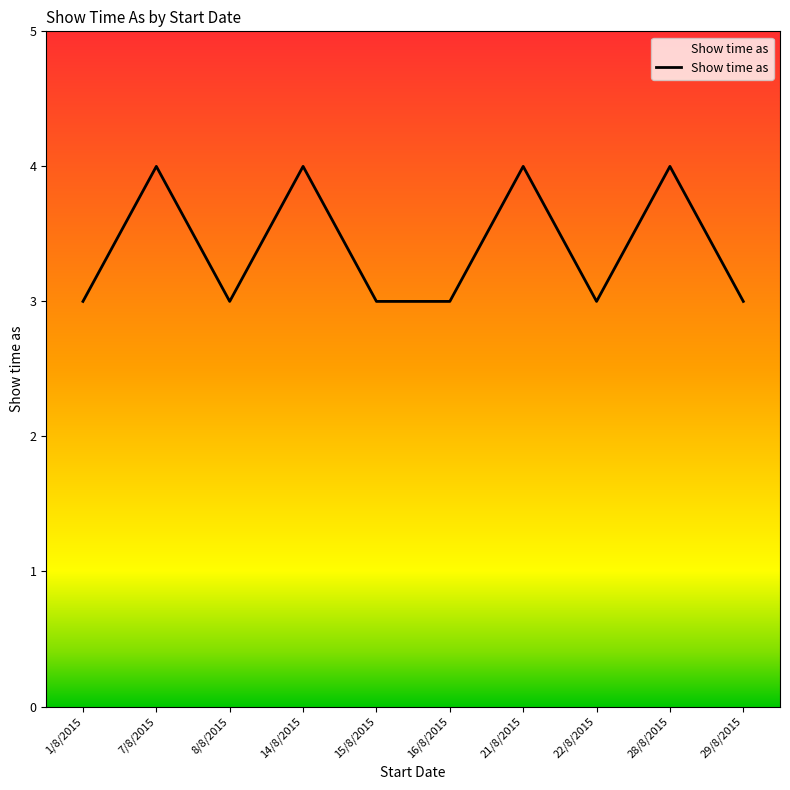

What is the difference between the maximum and minimum values?

1